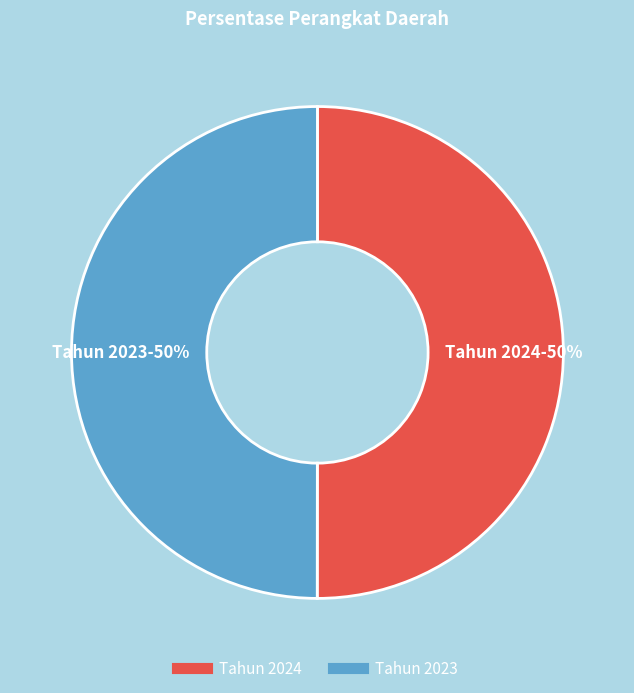

What is the ratio of the value at Tahun 2024 to the value at Tahun 2023?

1.0